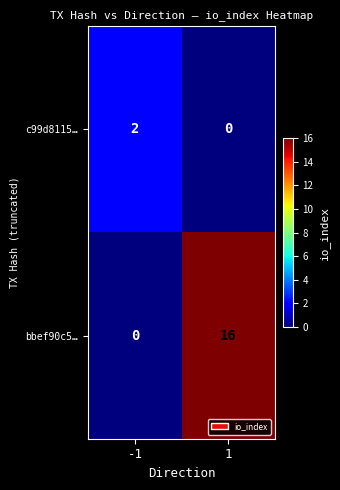

Rank the series by their average value, from lowest to highest.

c99d8115…, bbef90c5…